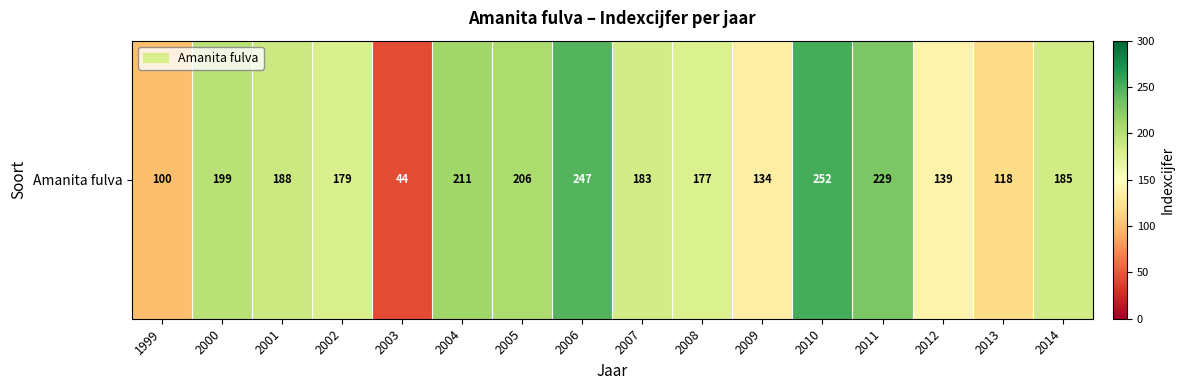

Rank the categories by value from lowest to highest.

2003, 1999, 2013, 2009, 2012, 2008, 2002, 2007, 2014, 2001, 2000, 2005, 2004, 2011, 2006, 2010